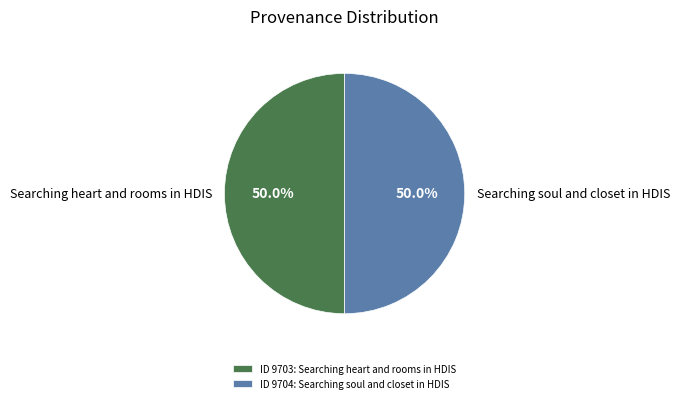

The Searching heart and rooms in HDIS slice represents 50% of the pie. True or false?

True